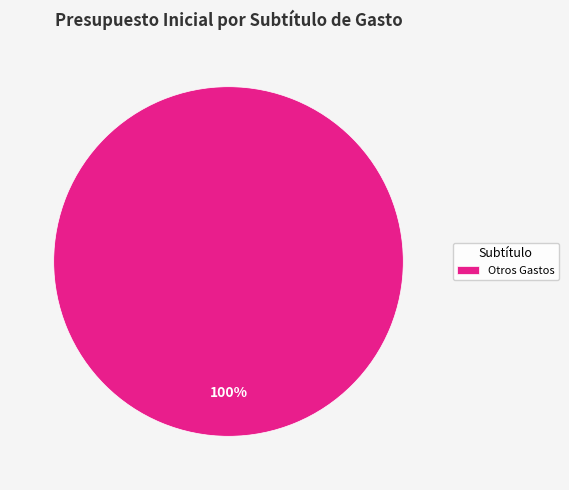

The Otros Gastos slice represents 100% of the pie. True or false?

True